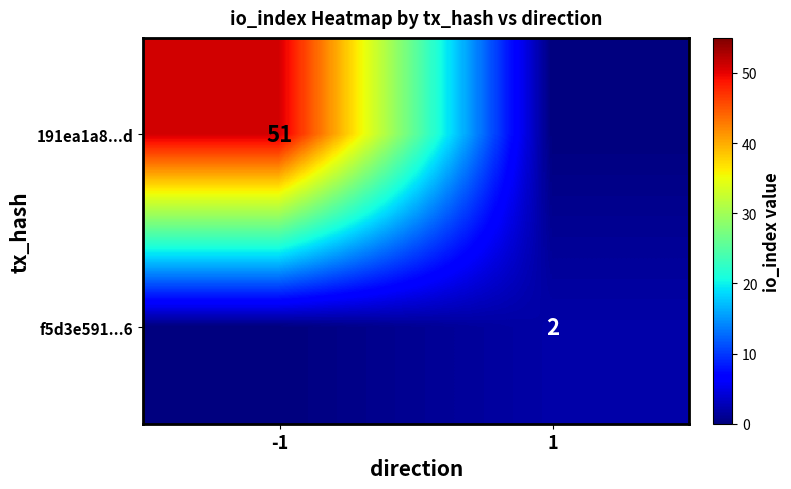

True or false: 191ea1a8...d has a value of 21 at -1.

False